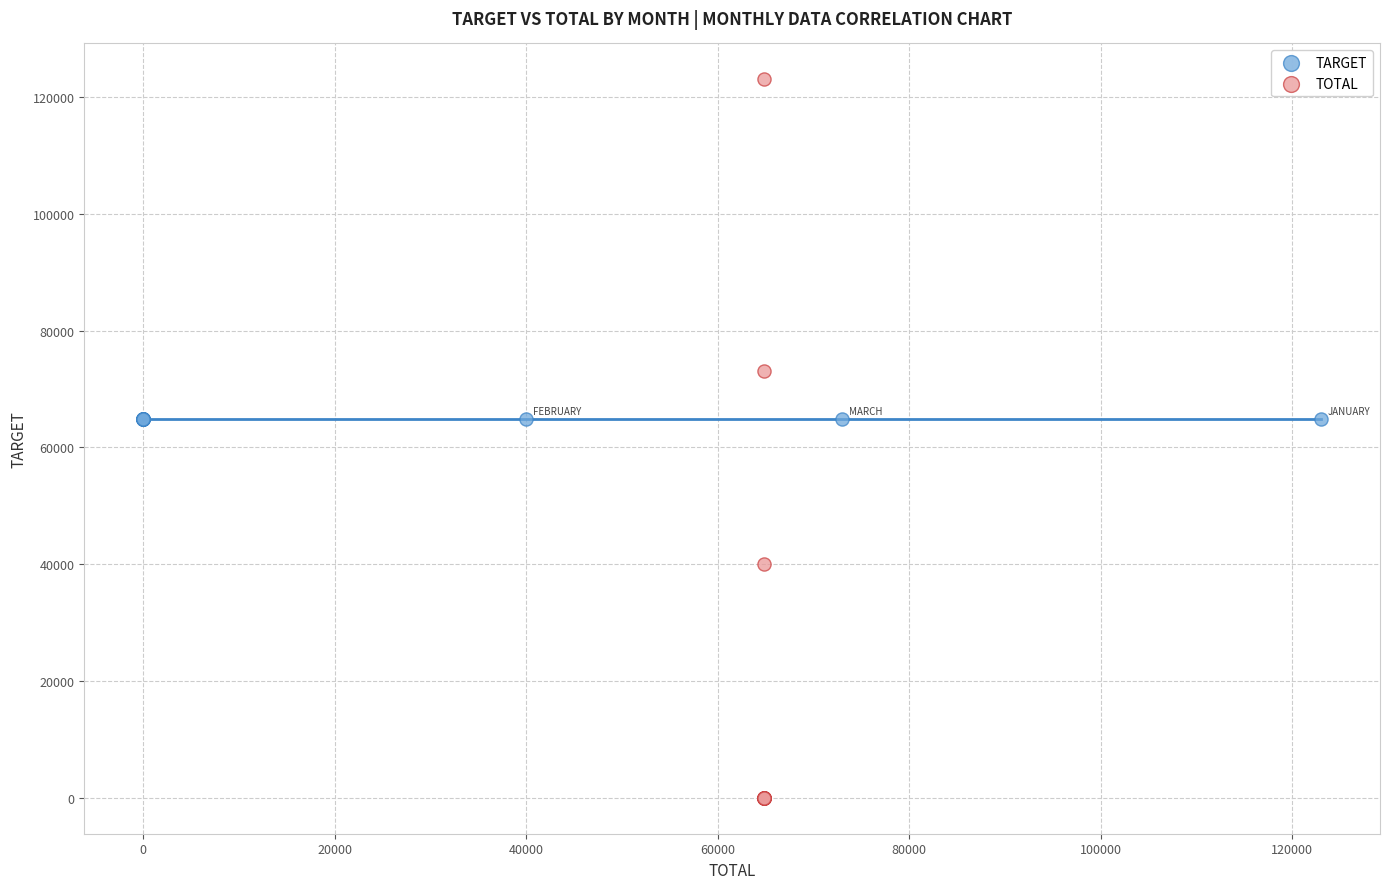

Which series contains the highest Y value?

TOTAL